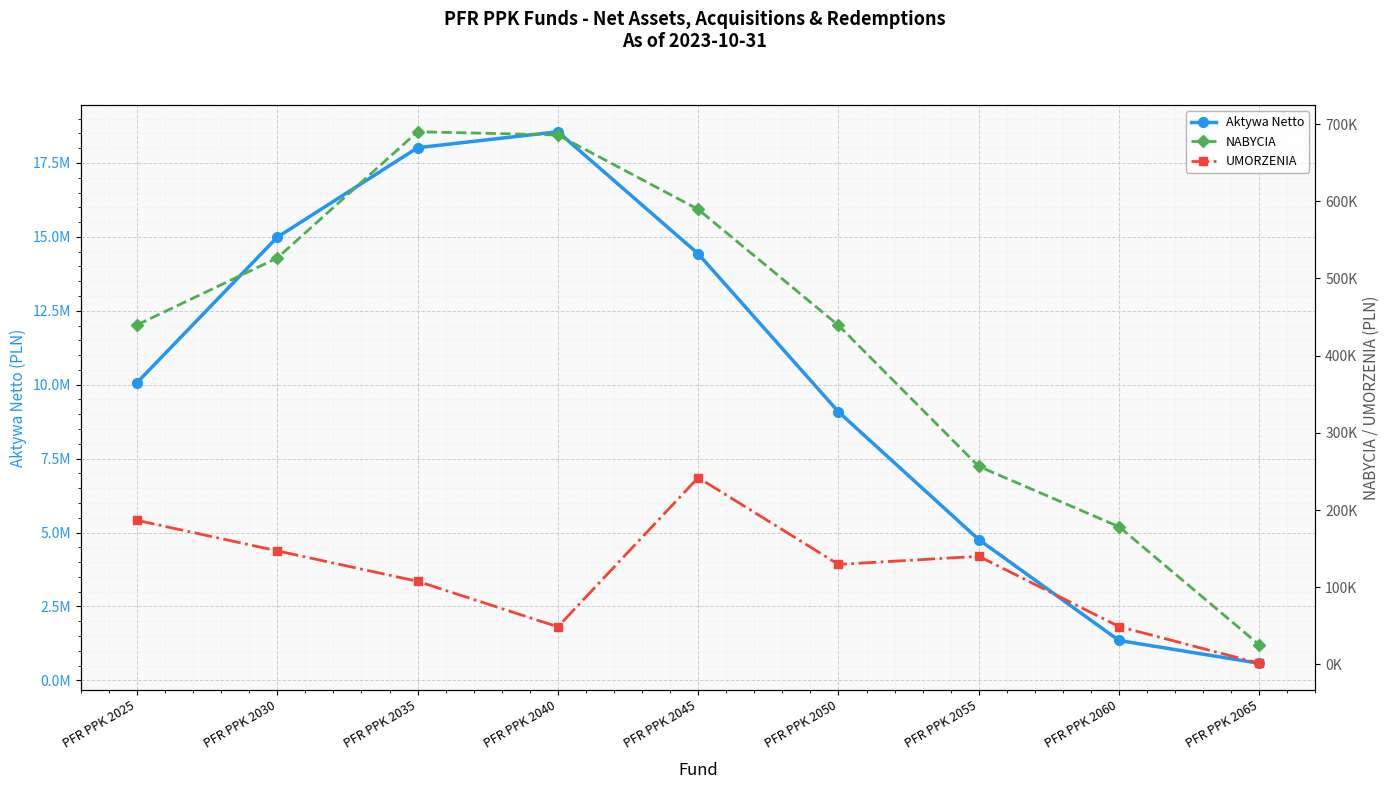

True or false: UMORZENIA and NABYCIA cross at least once.

False